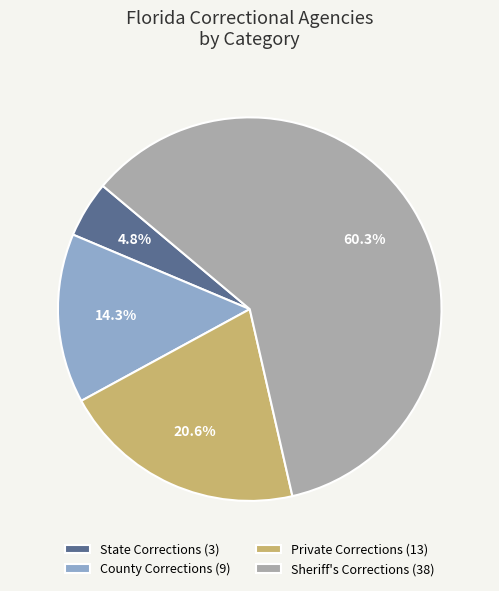

Between Private Corrections and Sheriff's Corrections, which is larger?

Sheriff's Corrections